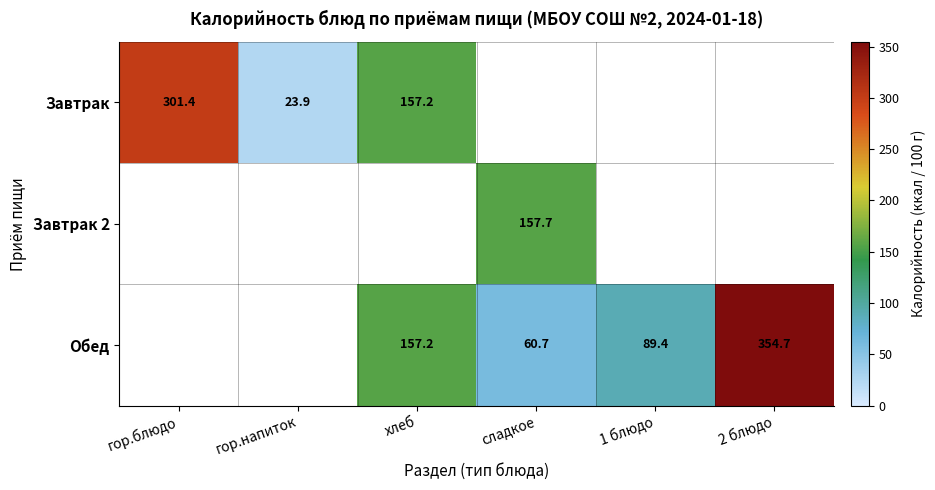

The value of Обед at 1 блюдо is 124.4. True or false?

False